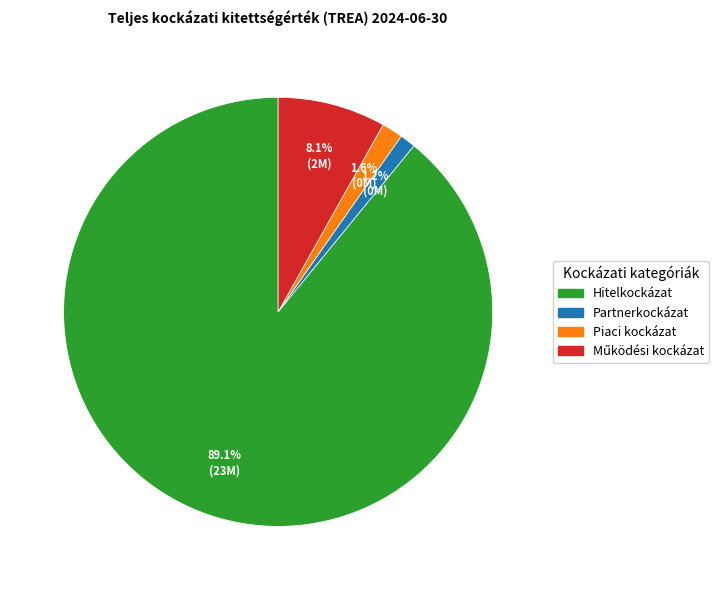

How many segments does this pie chart have?

4